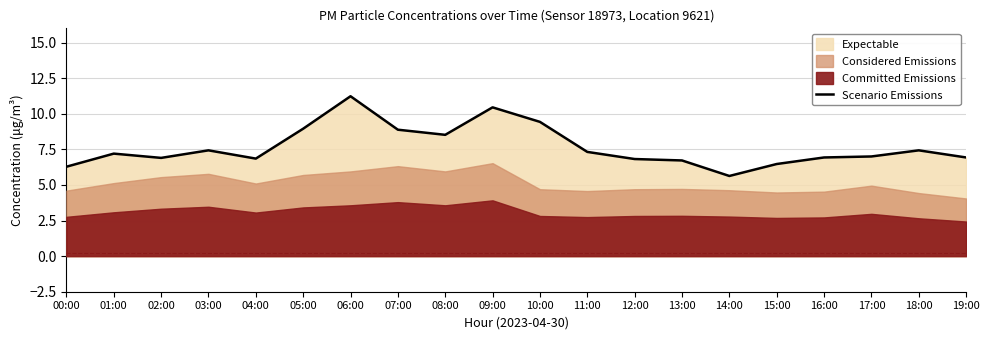

What is the value of the 1st point from the left?

6.3